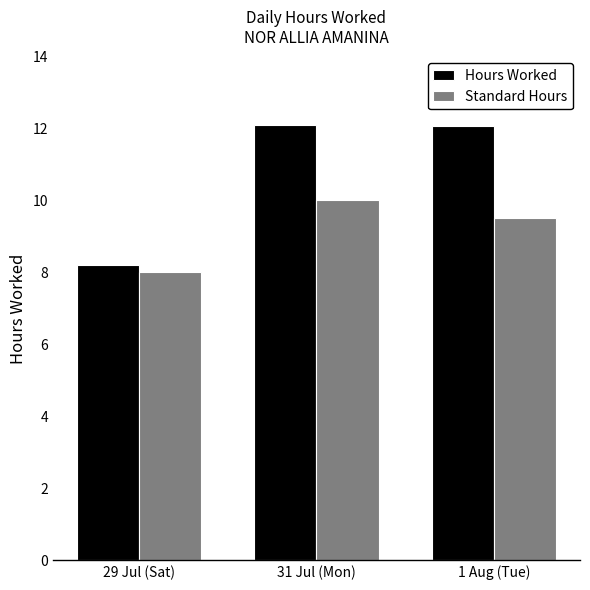

How many values in the Hours Worked series exceed 12?

2